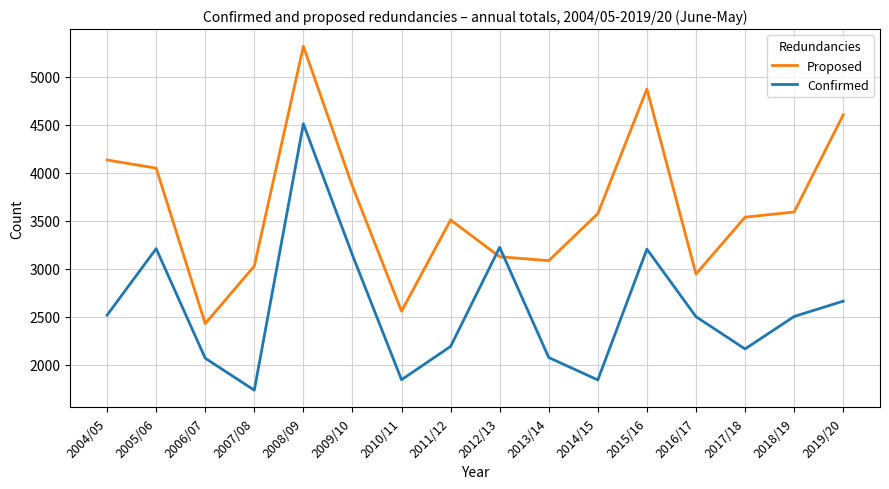

True or false: Proposed has a value of 3575 at 2014/15.

True